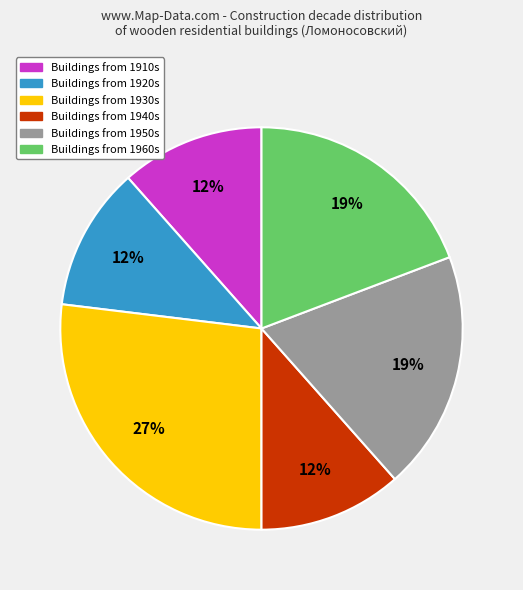

To the nearest percent, what is the difference between the largest and smallest slice percentages?

15%